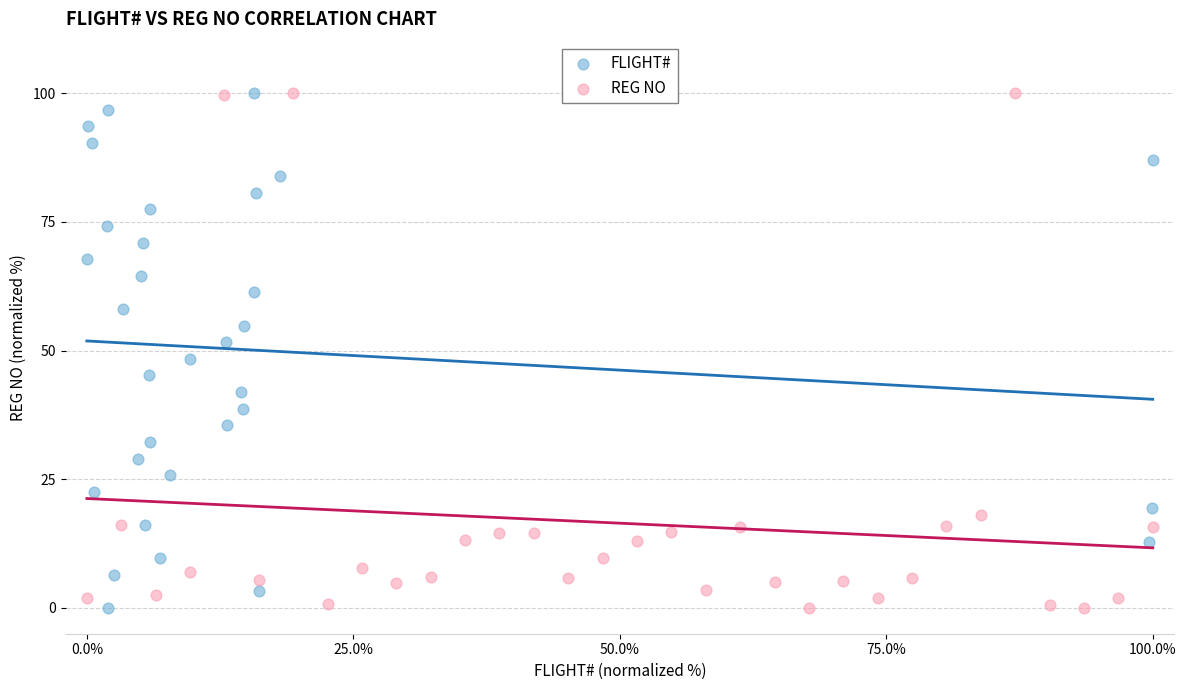

What are all the series names shown in the legend?

FLIGHT#, REG NO